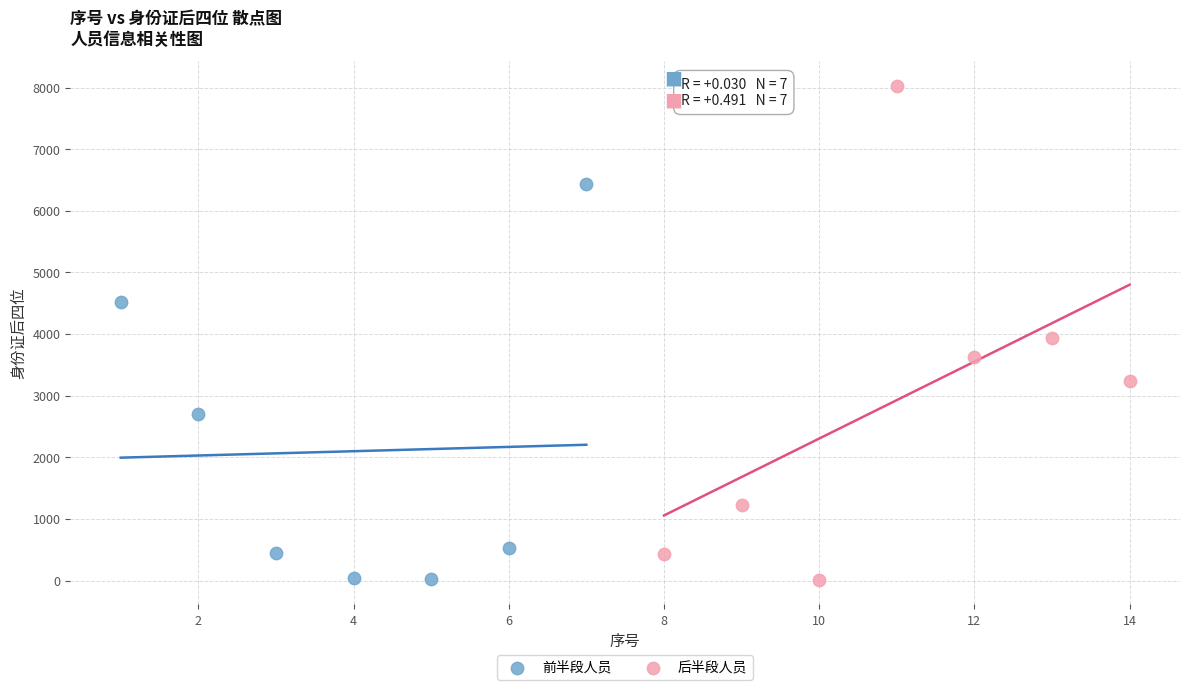

Which series has the largest Y range (max minus min)?

后半段人员